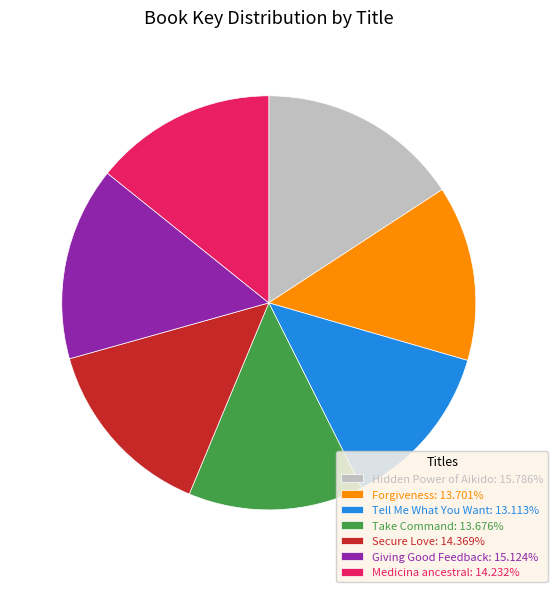

Is the sum of Medicina ancestral and Hidden Power of Aikido greater than half?

No